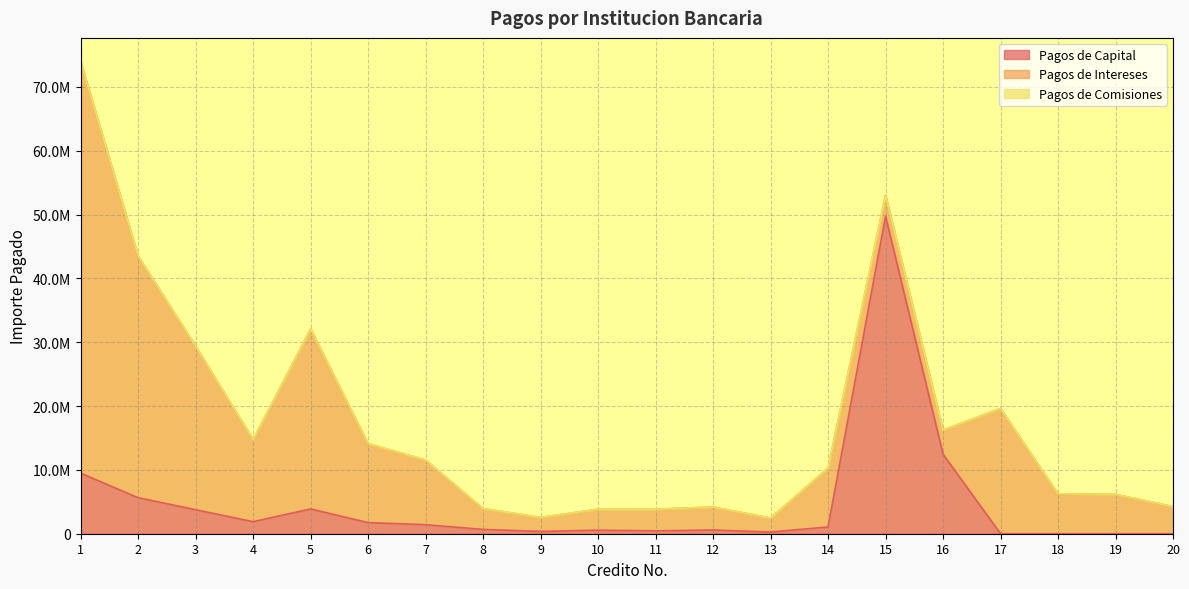

Which series changed the most between 2 and 19?

Pagos de Intereses